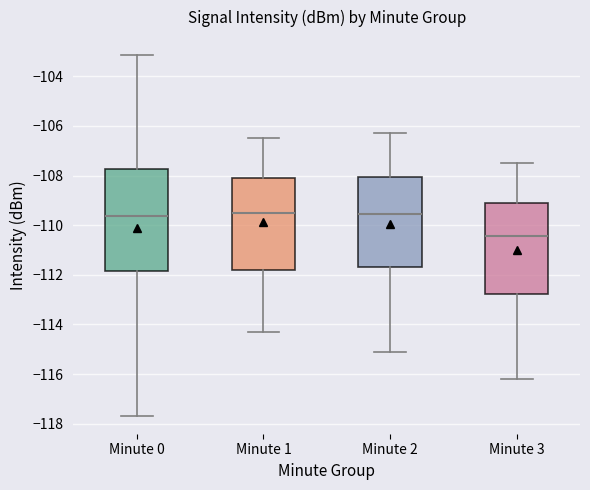

Reading left to right, transcribe this box plot: for each box, give where its median line is, the range the box spans, and where its two whiskers end, as read against the y-axis. The values are not printed on the chart, so give them approximately, as read against the axis.

Minute 0: median -109.6, box -111.8 to -107.8, whiskers -117.6 to -103.2
Minute 1: median -109.4, box -111.8 to -108.0, whiskers -114.2 to -106.4
Minute 2: median -109.6, box -111.6 to -108.0, whiskers -115.0 to -106.2
Minute 3: median -110.4, box -112.8 to -109.2, whiskers -116.2 to -107.4